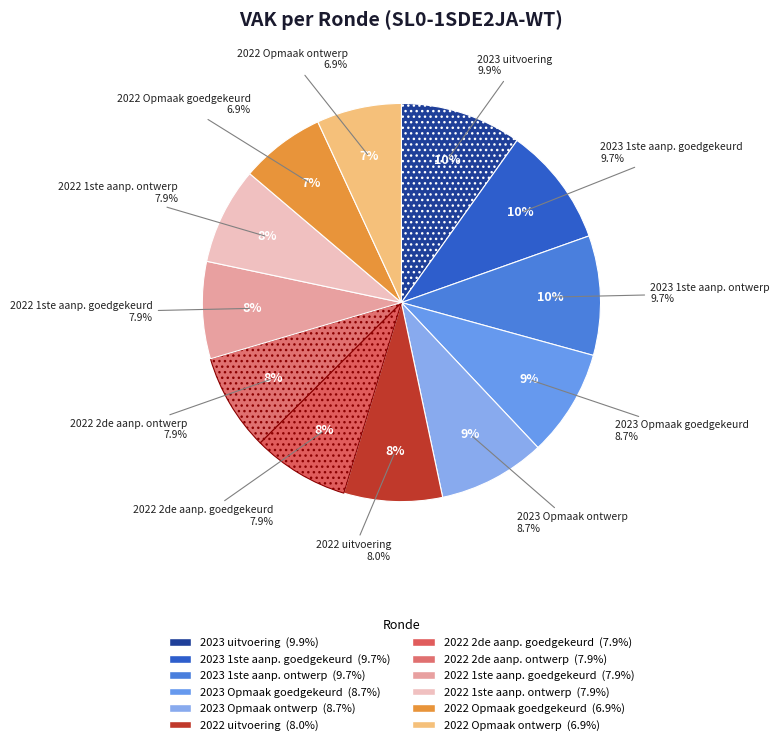

The 2023 Opmaak - ontwerp slice represents 9% of the pie. True or false?

True